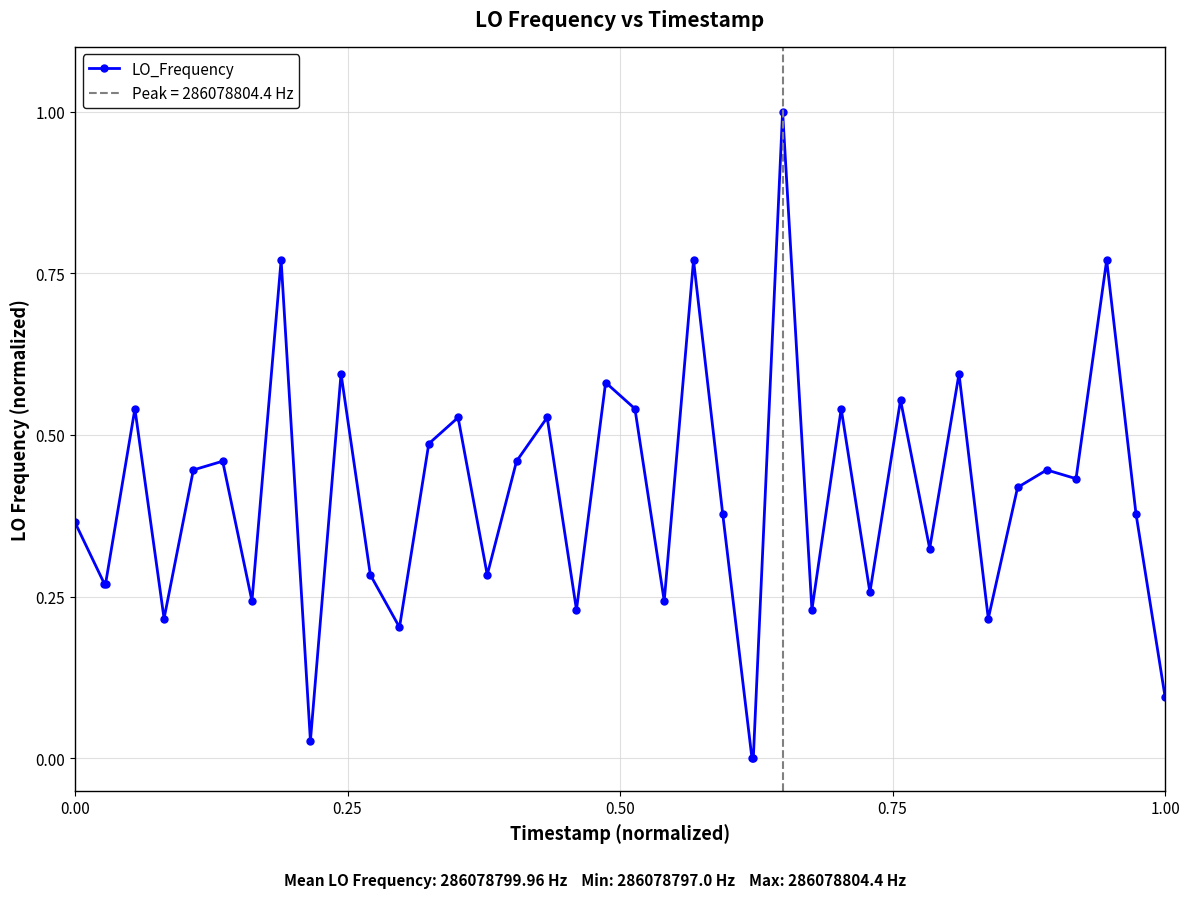

What is the sum of all values?

16.0